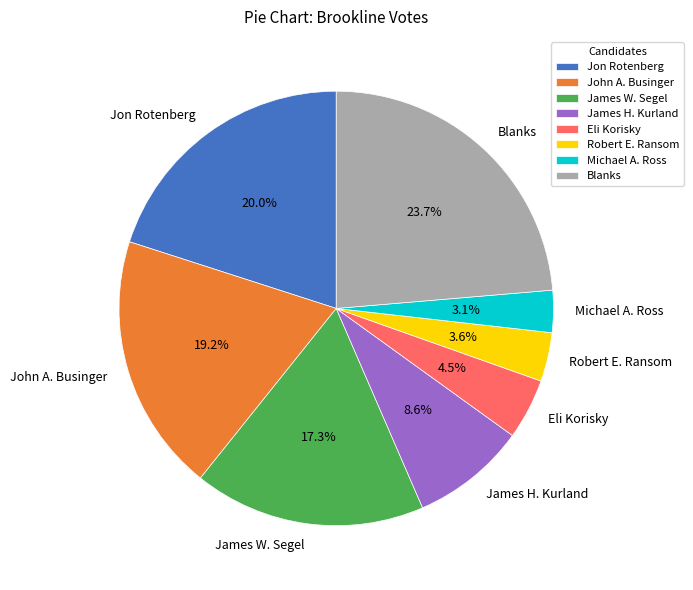

To the nearest percent, what is the difference between the largest and smallest slice percentages?

21%